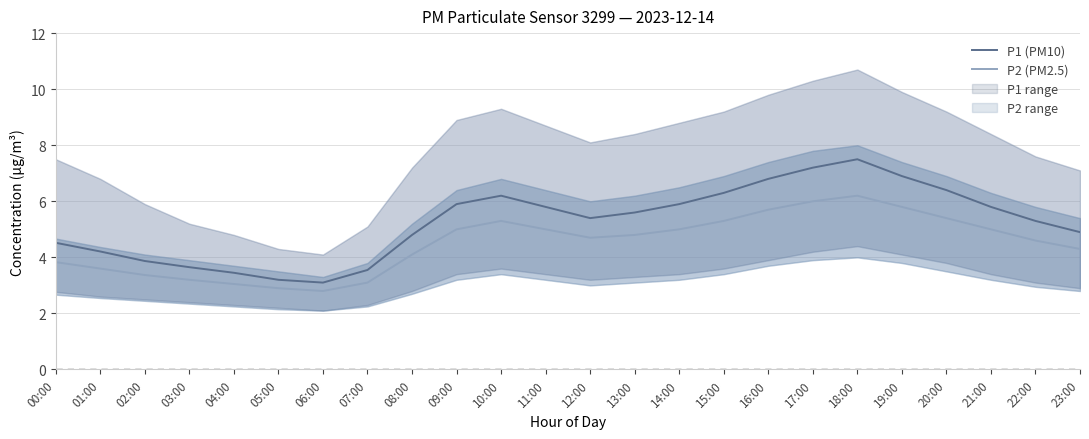

What is the value of the P2 (PM2.5) point at the 19th from the left?

6.2